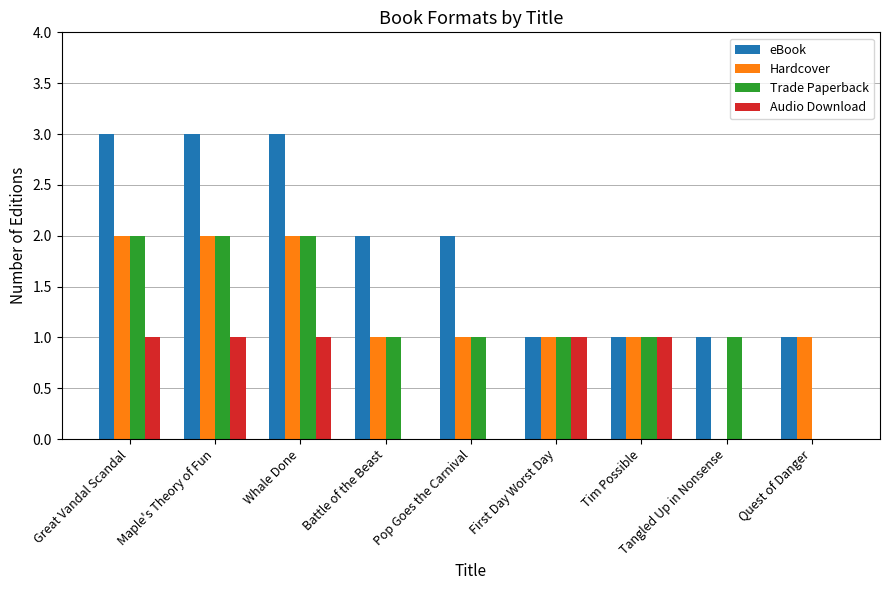

Which series has the largest total across all categories?

eBook